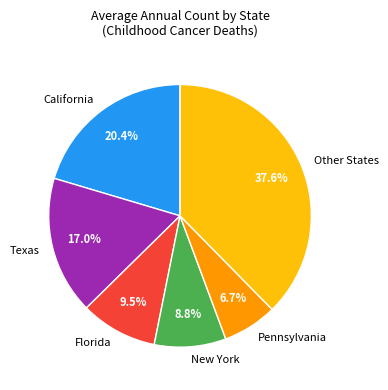

What percentage do New York and Pennsylvania together represent?

15.5%